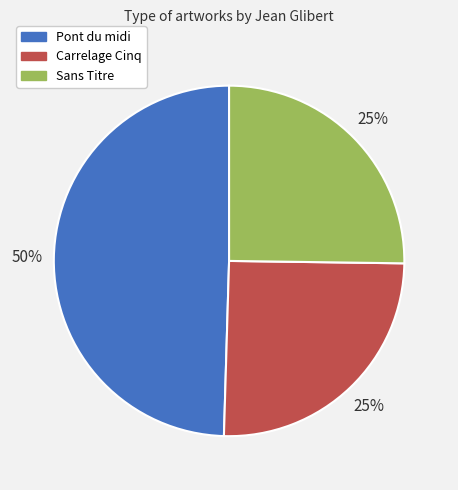

Between Carrelage Cinq and Pont du midi, which is larger?

Pont du midi